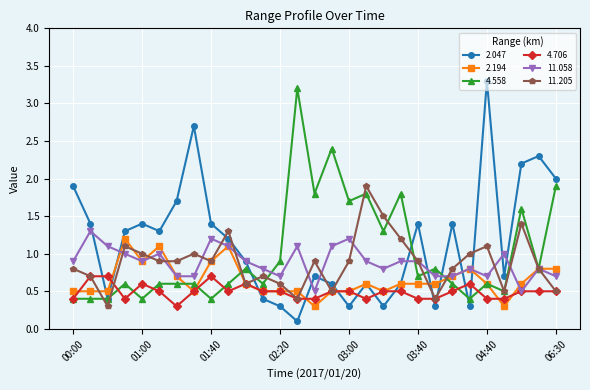

Which series has the largest total across all categories?

2.047